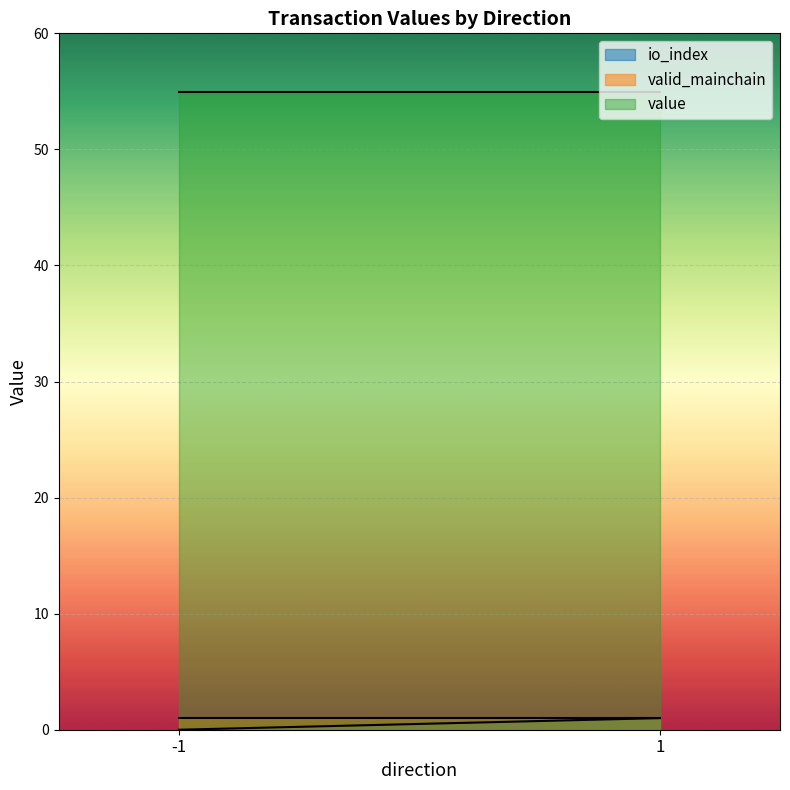

Count the number of data series in this chart.

3